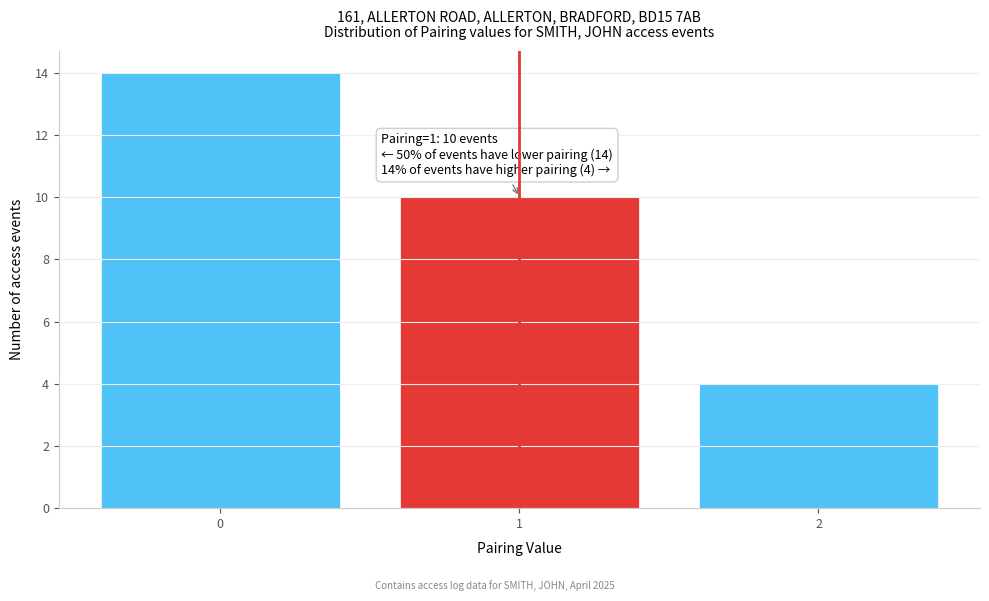

Which range on the x-axis has the tallest bar?

-0.5 to 0.5